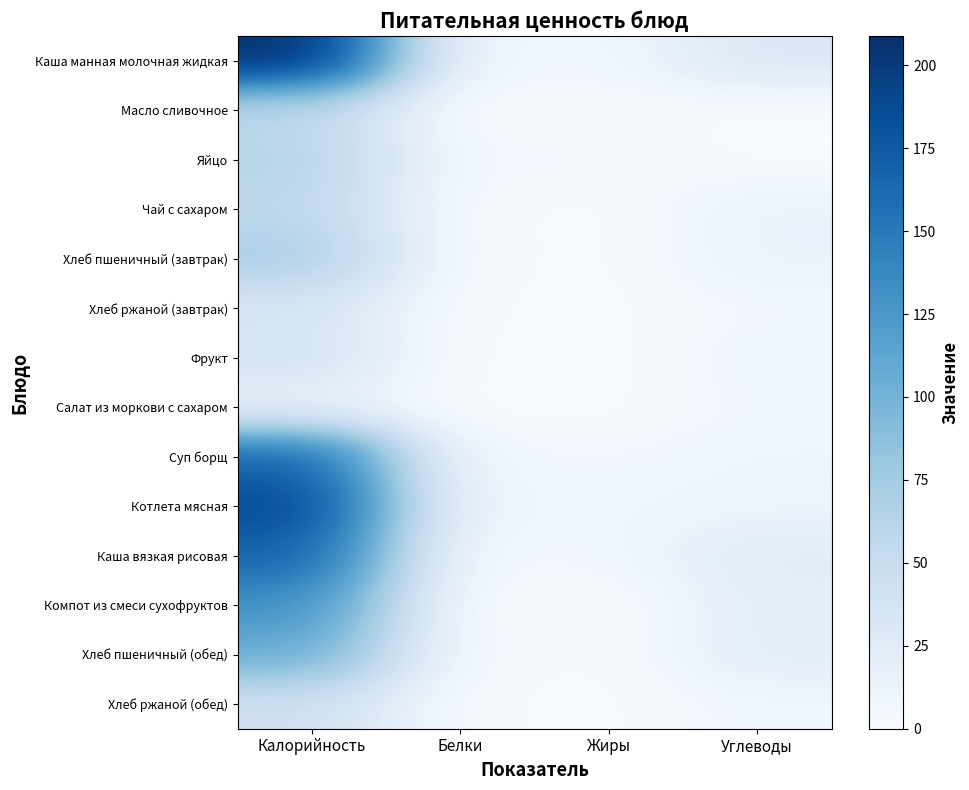

At how many categories does at least one series exceed 109?

1